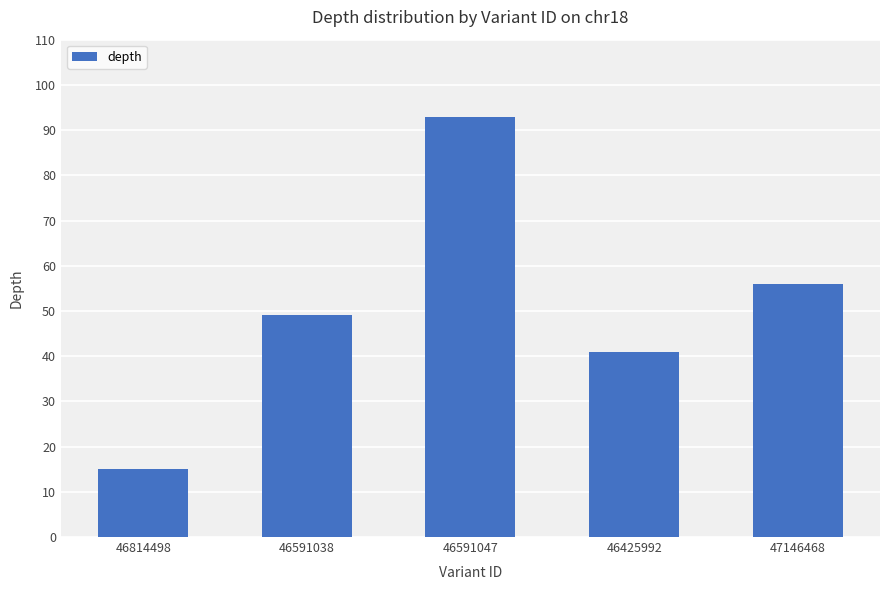

List the labels in order of value, smallest first.

46814498, 46425992, 46591038, 47146468, 46591047